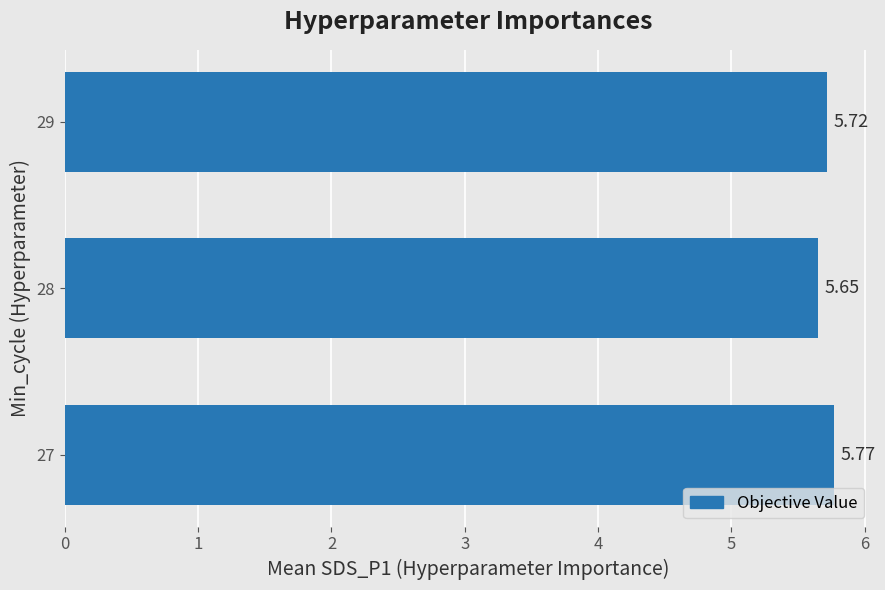

Which has a higher value, 27 or 28?

27